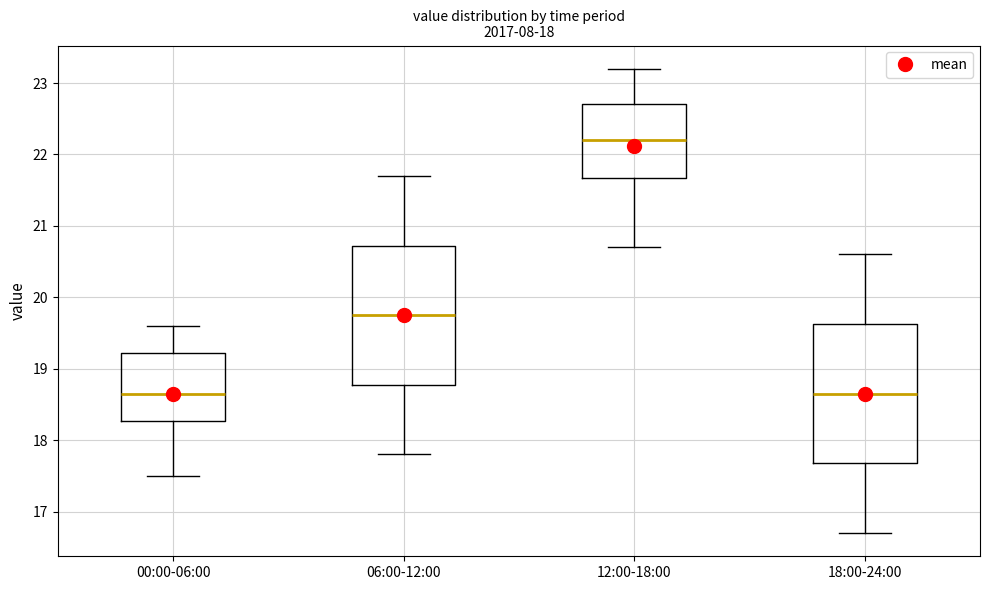

Which box's median line is the highest?

12:00-18:00